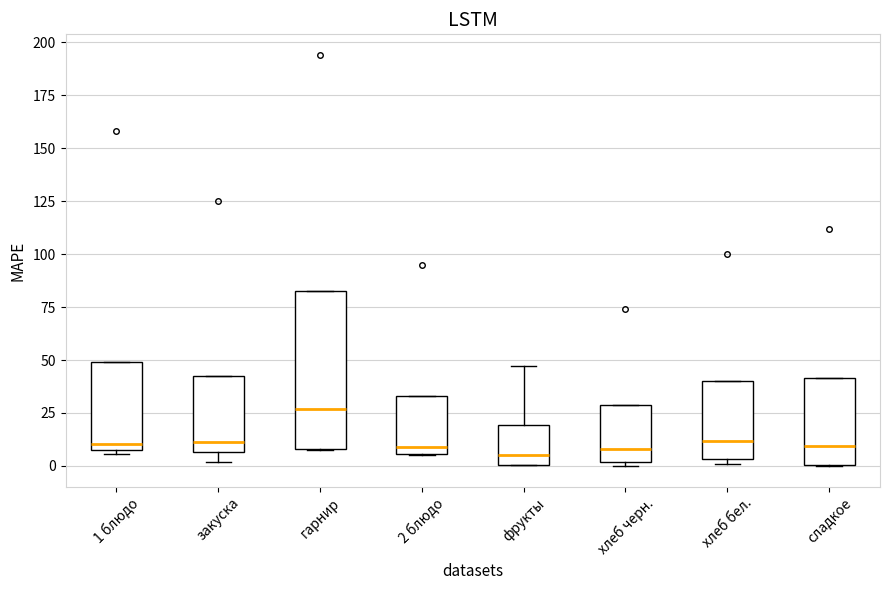

Where does the median line of the box for сладкое sit on the y-axis? The values are not printed on the chart, so give them approximately, as read against the axis.

10